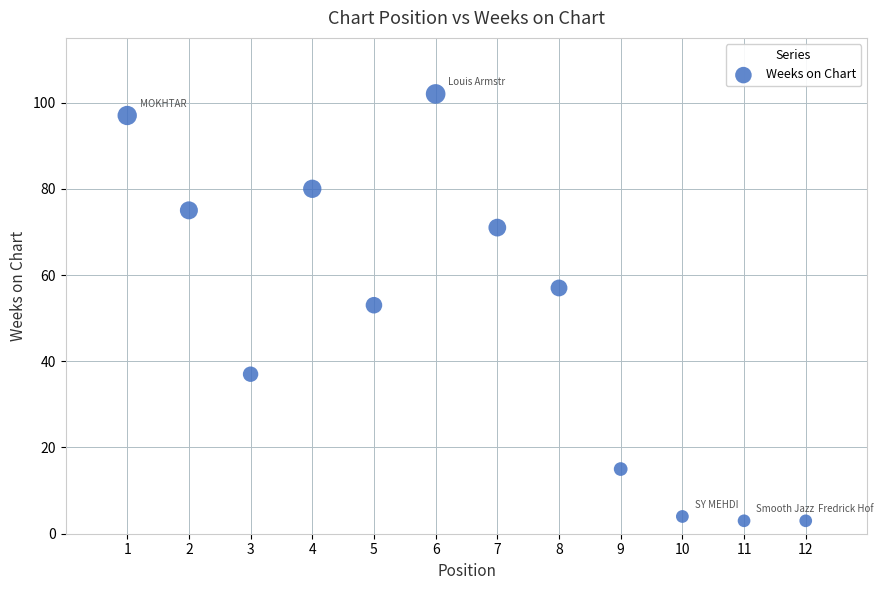

What is the range of Y values (max minus min)?

99